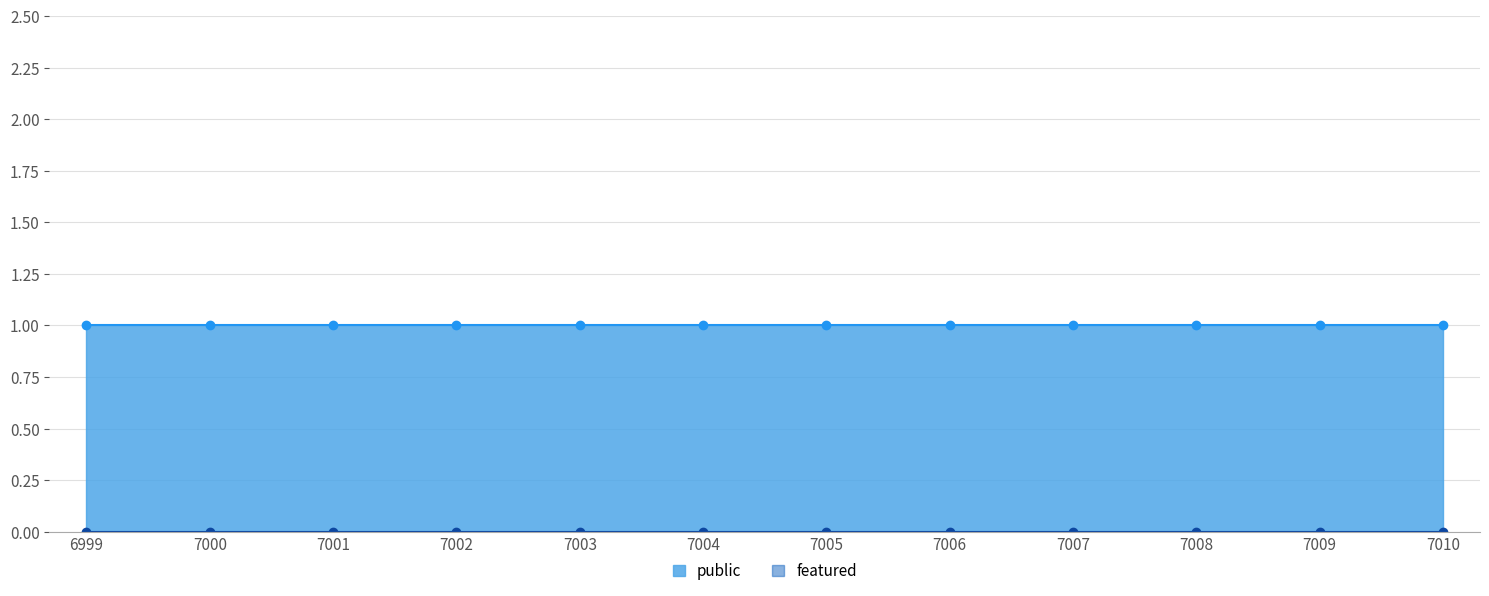

Which series has the widest spread of values?

public